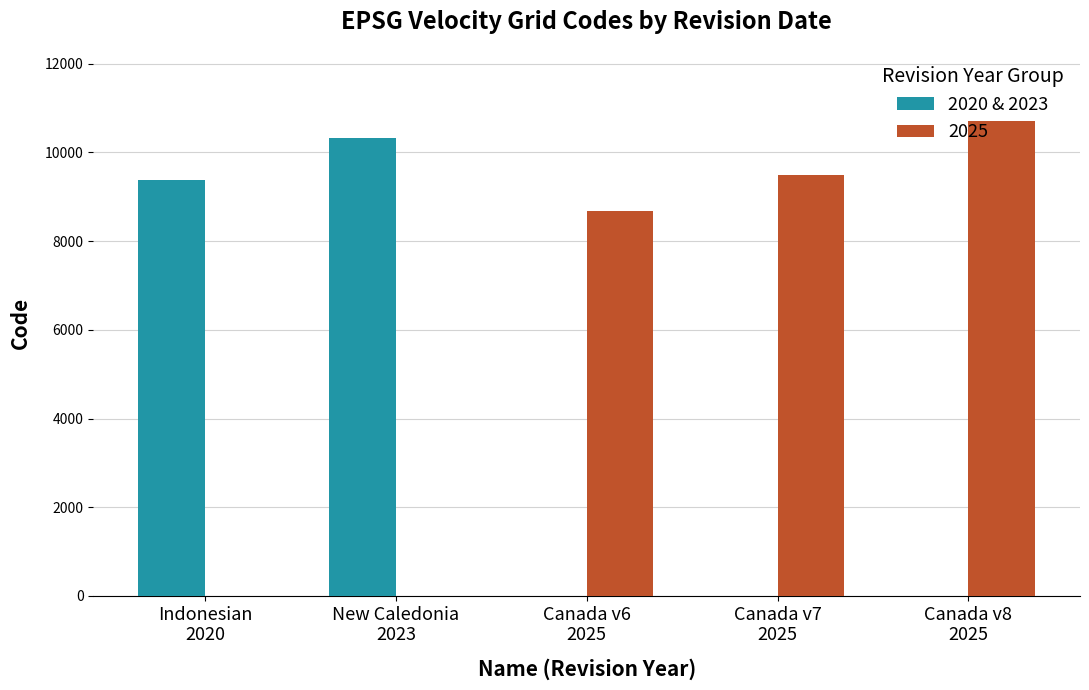

What is the sum of all 2025 values?

28866